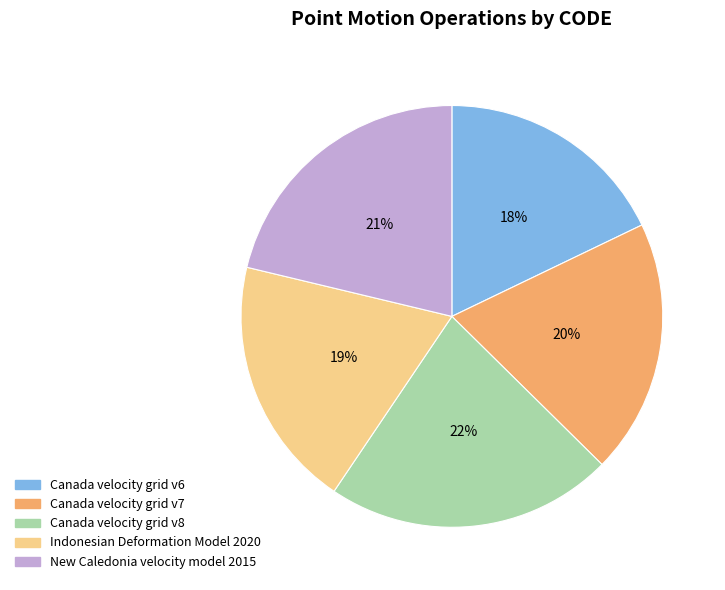

Do New Caledonia velocity model 2015 and Canada velocity grid v6 together represent more than half of the pie?

No